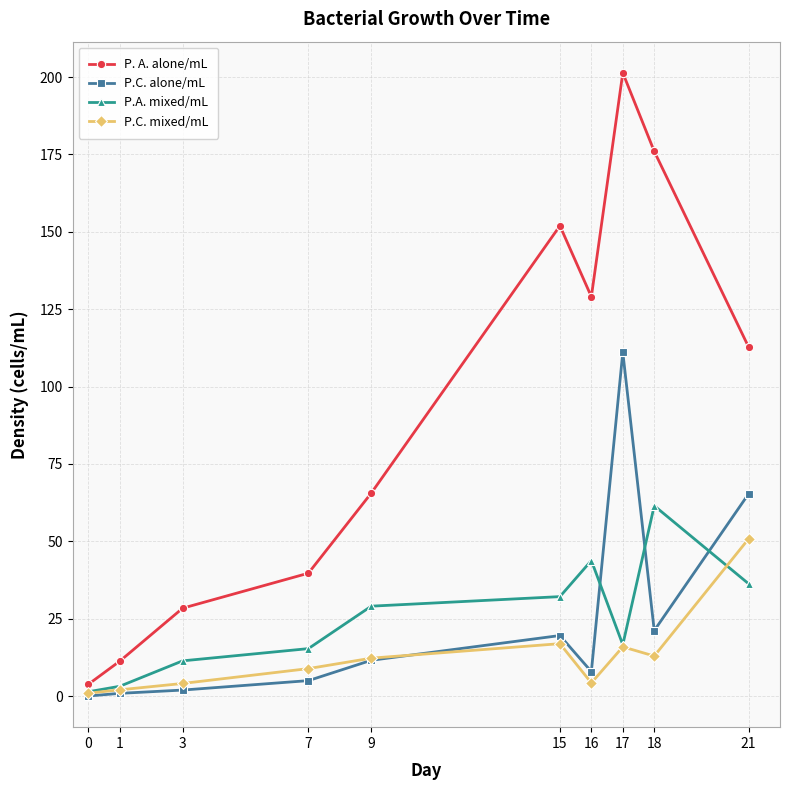

The P. A. alone/mL series shows 11.3 at 1. True or false?

True